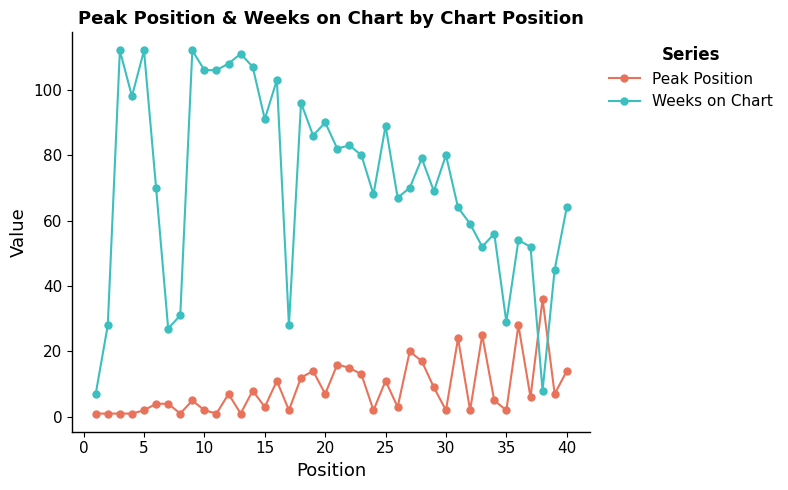

Which series has the largest total across all categories?

Weeks on Chart